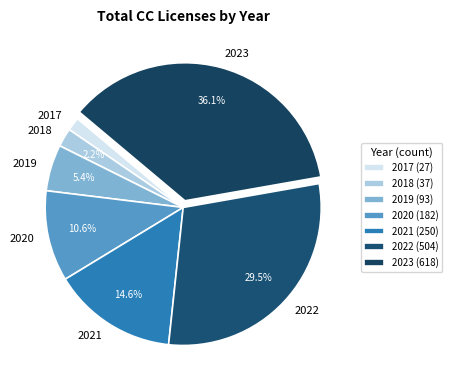

How many slices are in this pie chart?

7